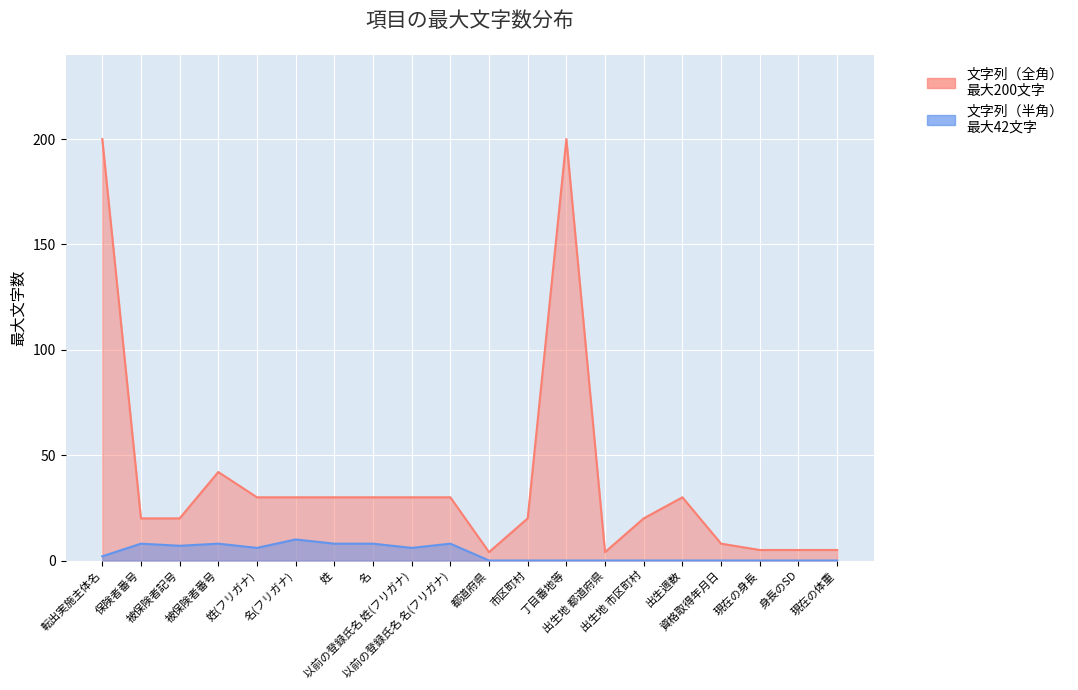

Reading left to right, list all the values displayed in this chart.

文字列（全角）: 200	20	20	42	30	30	30	30	30	30	4	20	200	4	20	30	8	5	5	5
文字列（半角）: 2	8	7	8	6	10	8	8	6	8	0	0	0	0	0	0	0	0	0	0